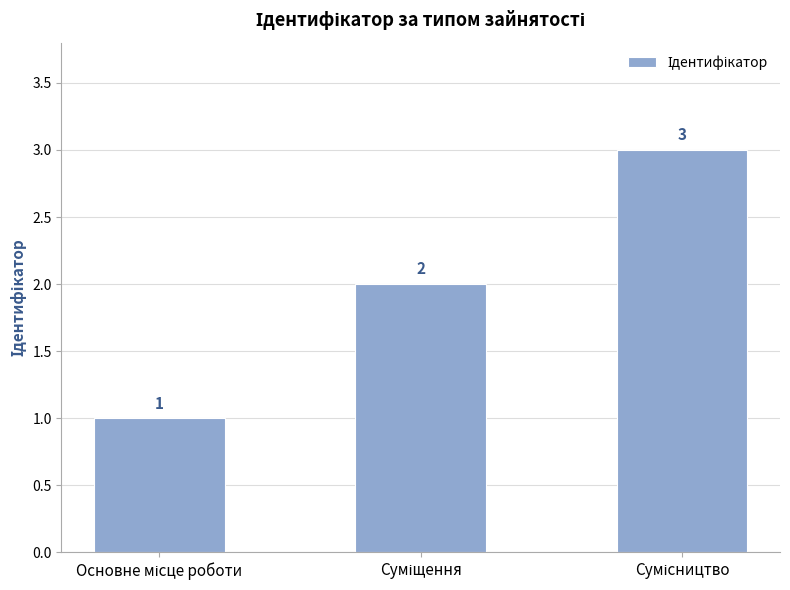

How many values are between 1 and 3?

3